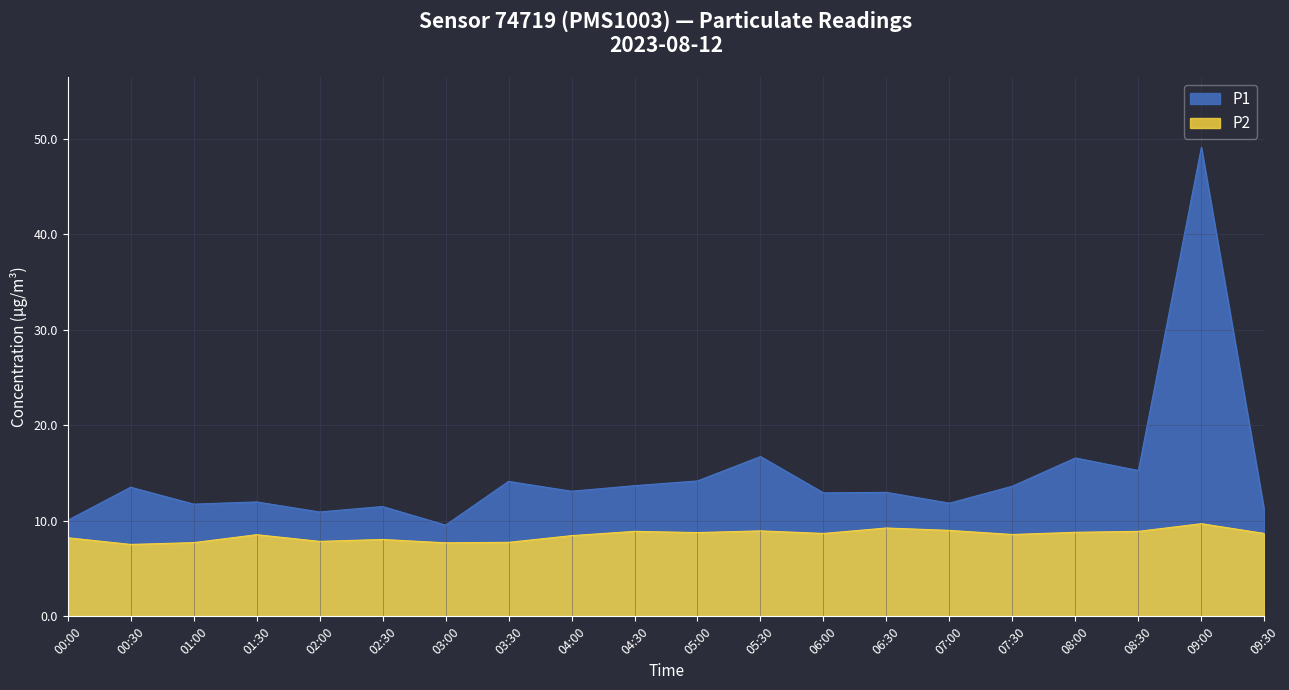

What are all the series names shown in the legend?

P1, P2